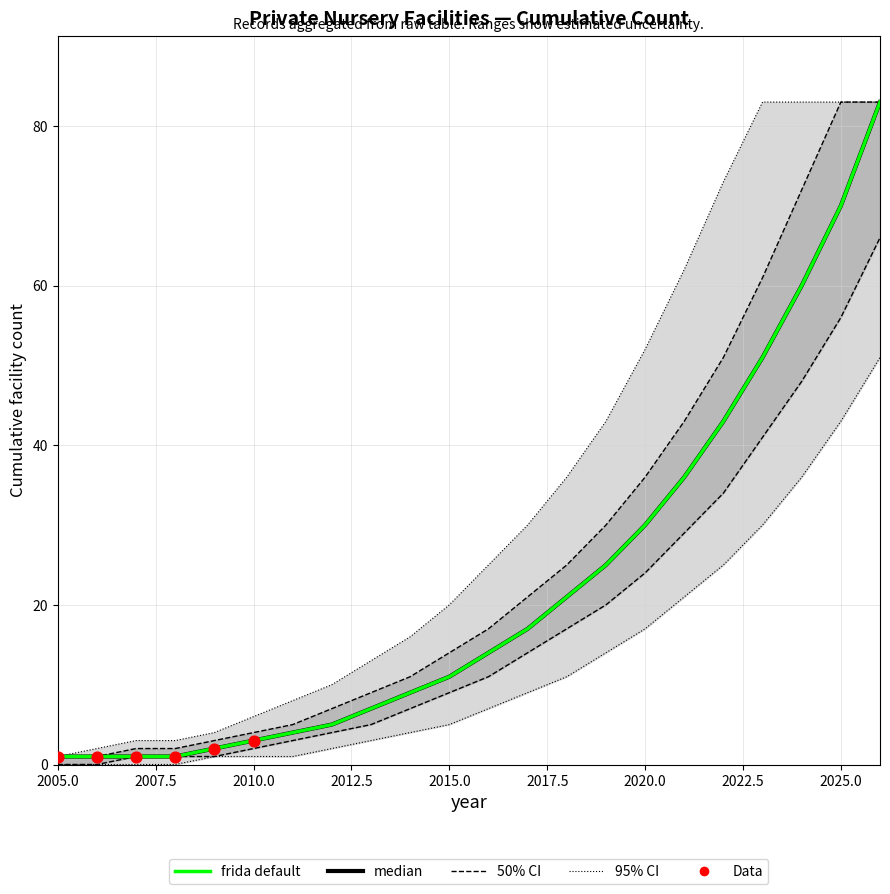

At how many categories does at least one series exceed 15?

13